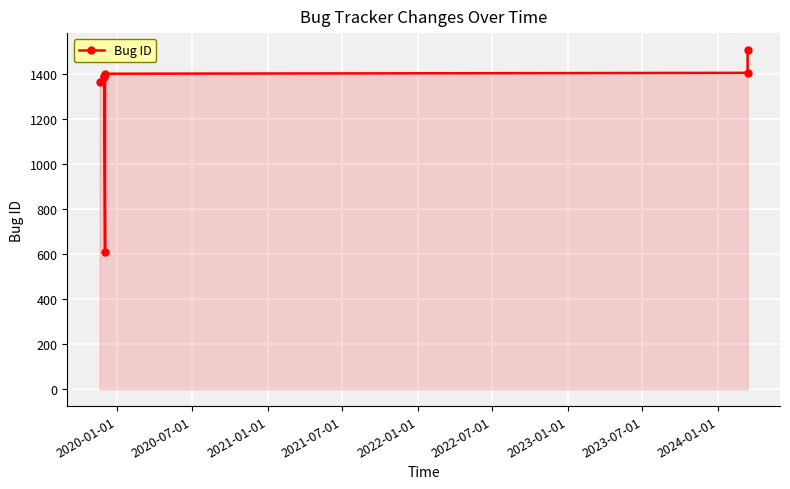

What is the difference between the maximum and second lowest values?

141